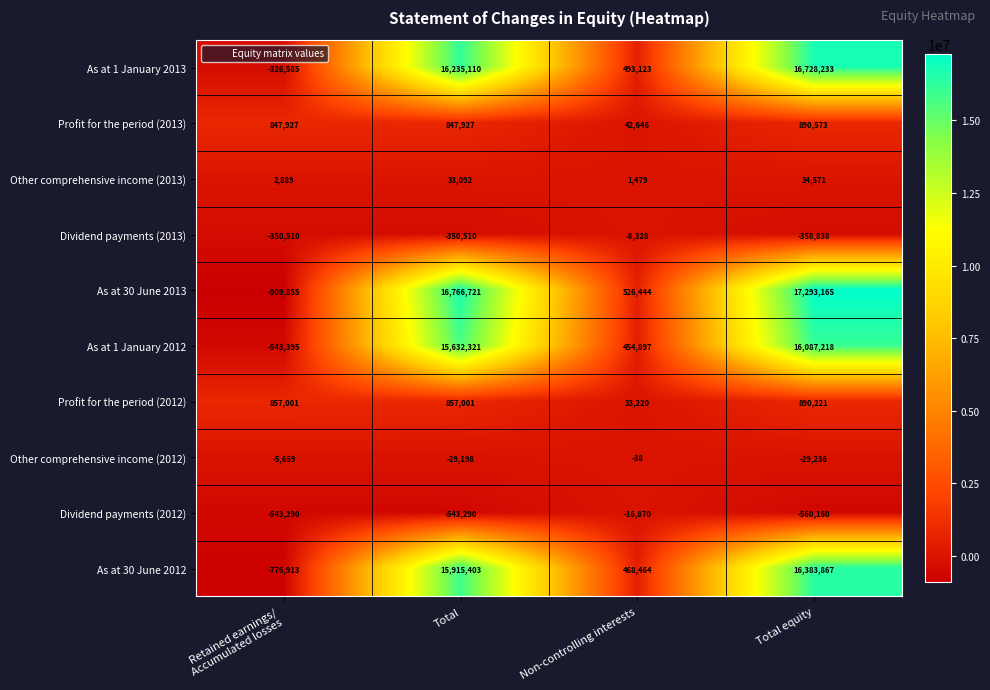

The Other comprehensive income (2013) series shows 34571 at Total equity. True or false?

True